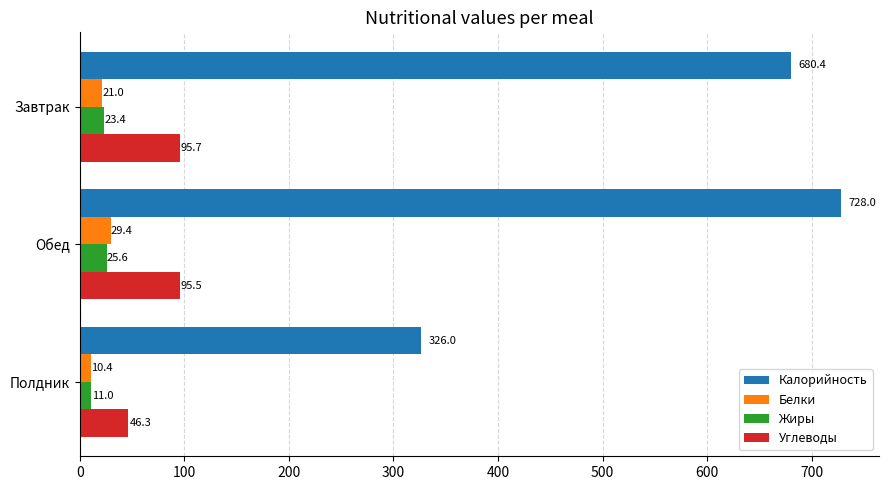

What is the minimum value for Калорийность?

326.0